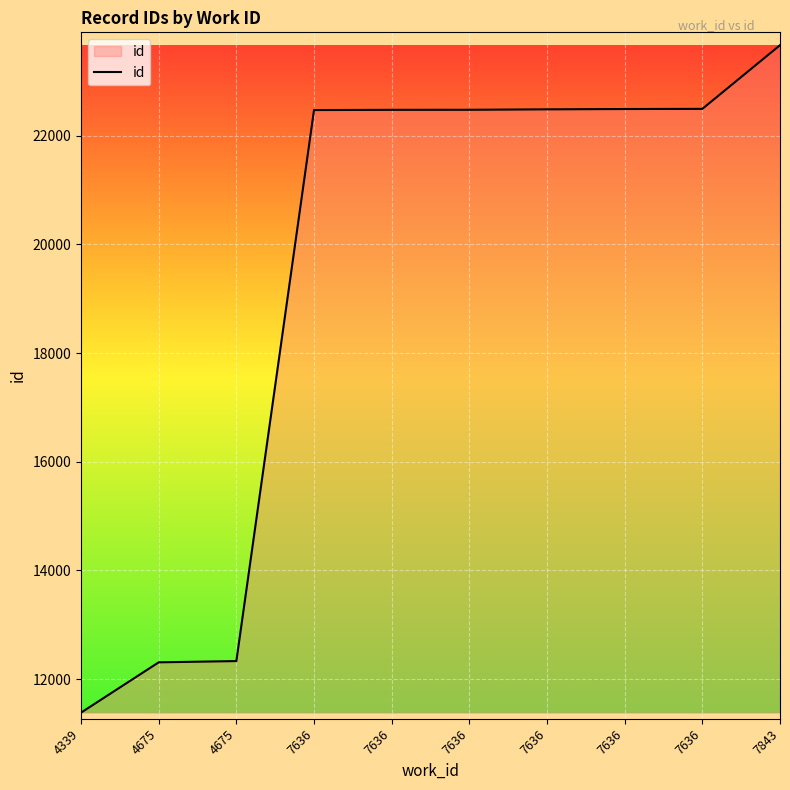

How many lines are shown in the chart?

1